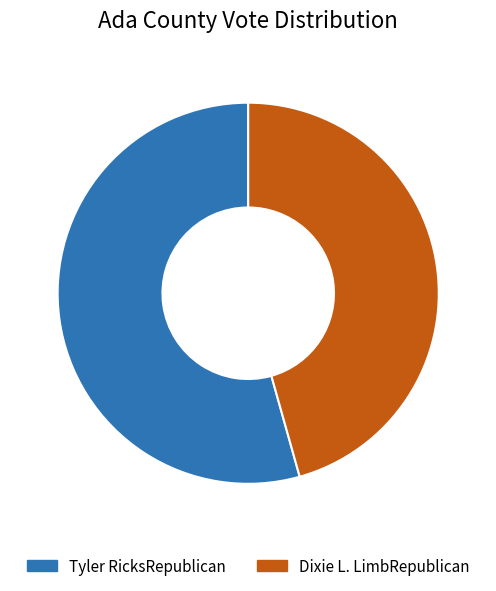

What is the largest slice in the pie chart?

Tyler RicksRepublican